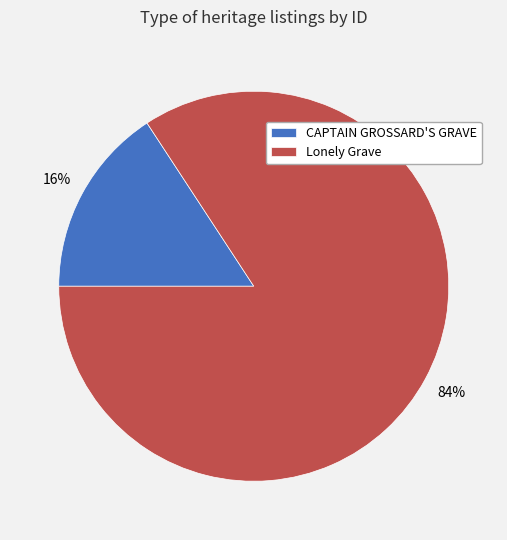

Between Lonely Grave and CAPTAIN GROSSARD'S GRAVE, which is larger?

Lonely Grave